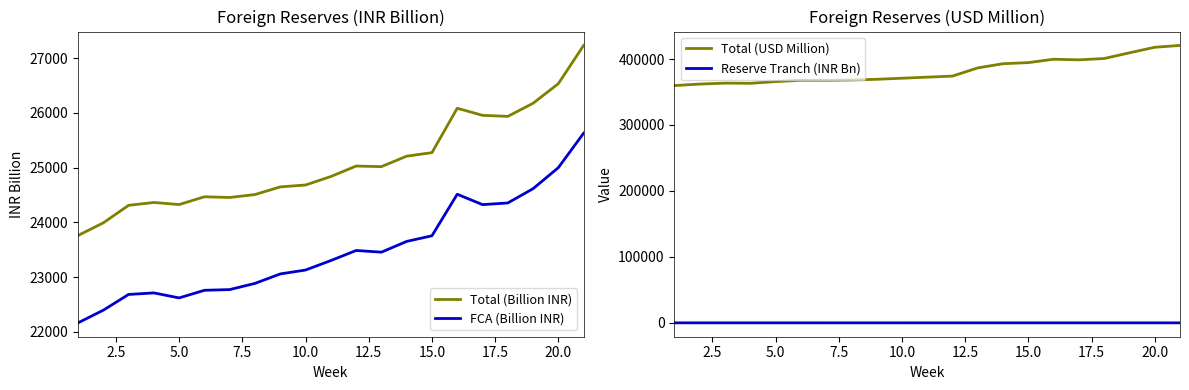

True or false: Total (Billion INR) and FCA (Billion INR) cross at least once.

False